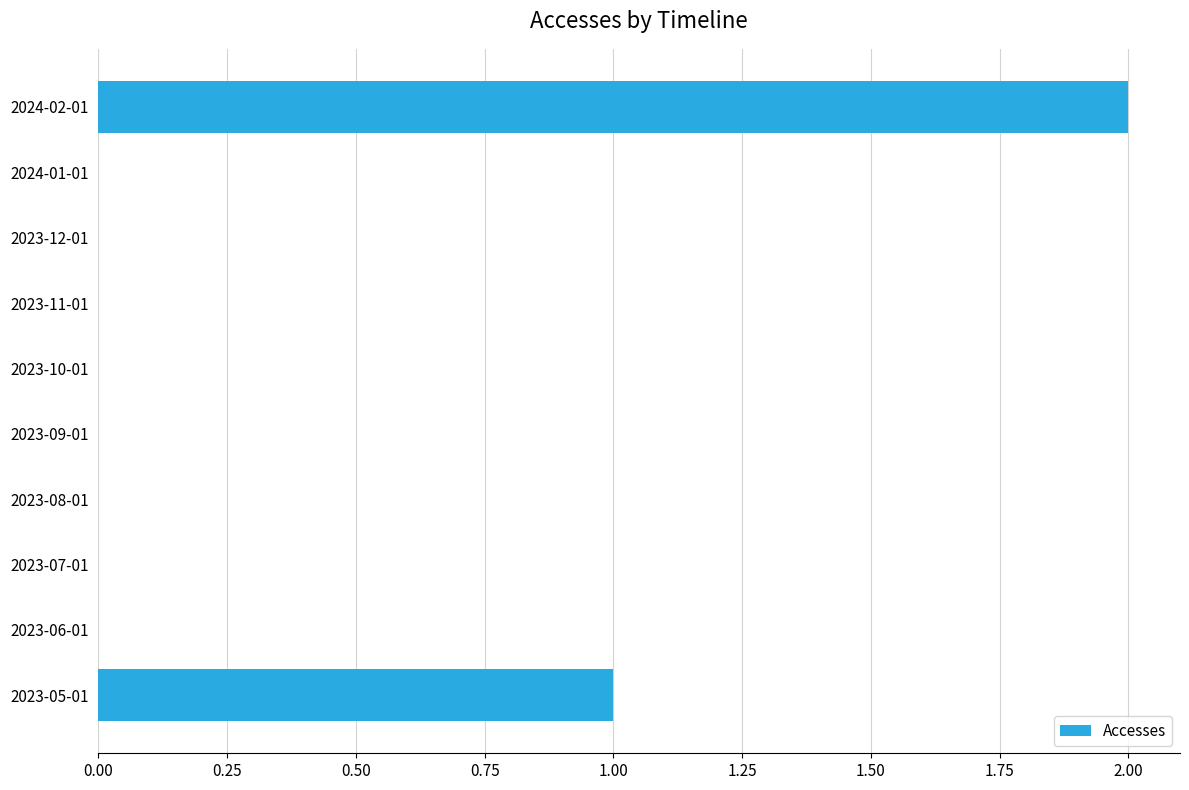

True or false: the data shows -1 at 2023-11-01.

False